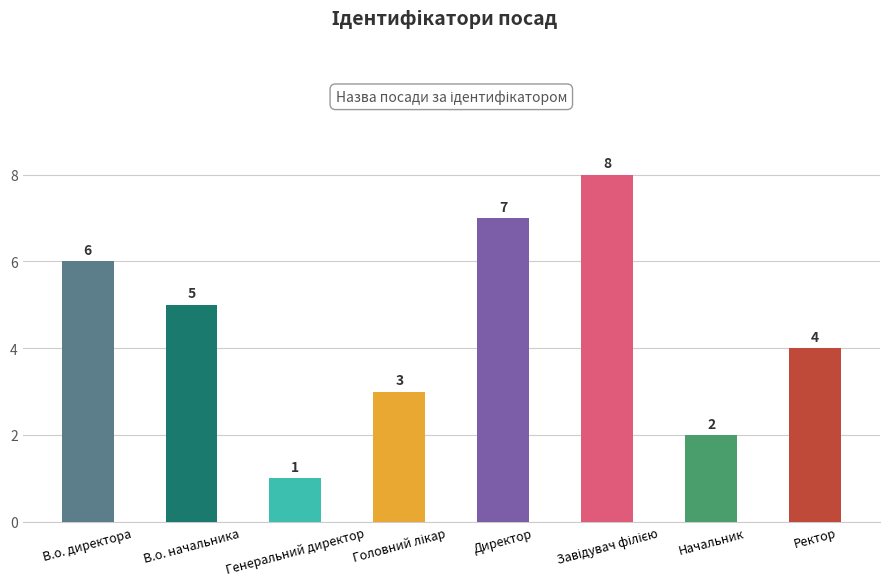

Are the bars grouped side by side (vs. stacked)?

No